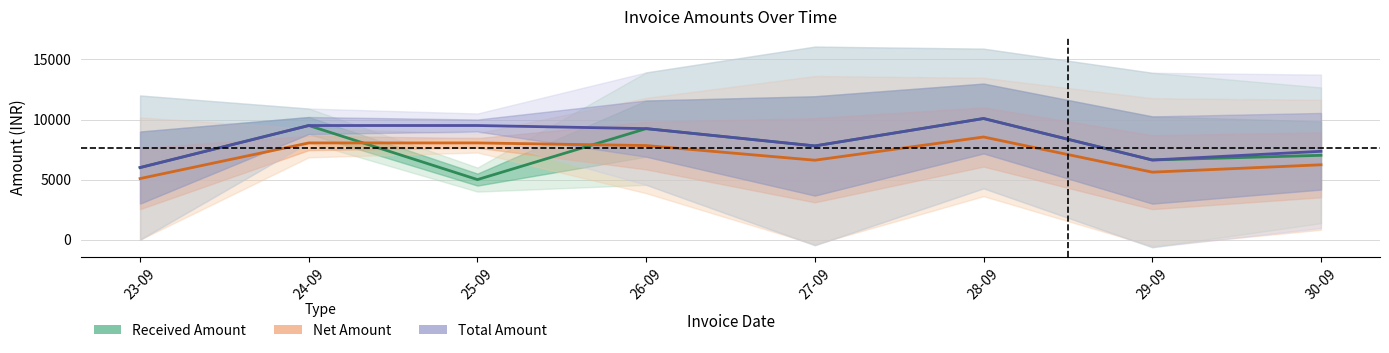

What is the label of the 6th point from the left?

28-09